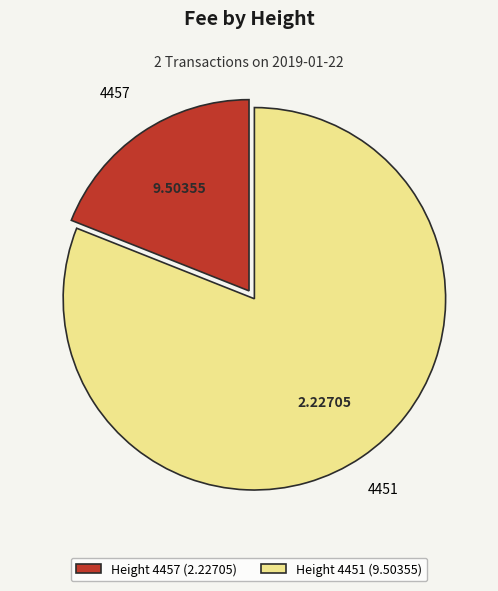

Combined, do Height 4457 (2.22705) and Height 4451 (9.50355) account for over 50%?

Yes